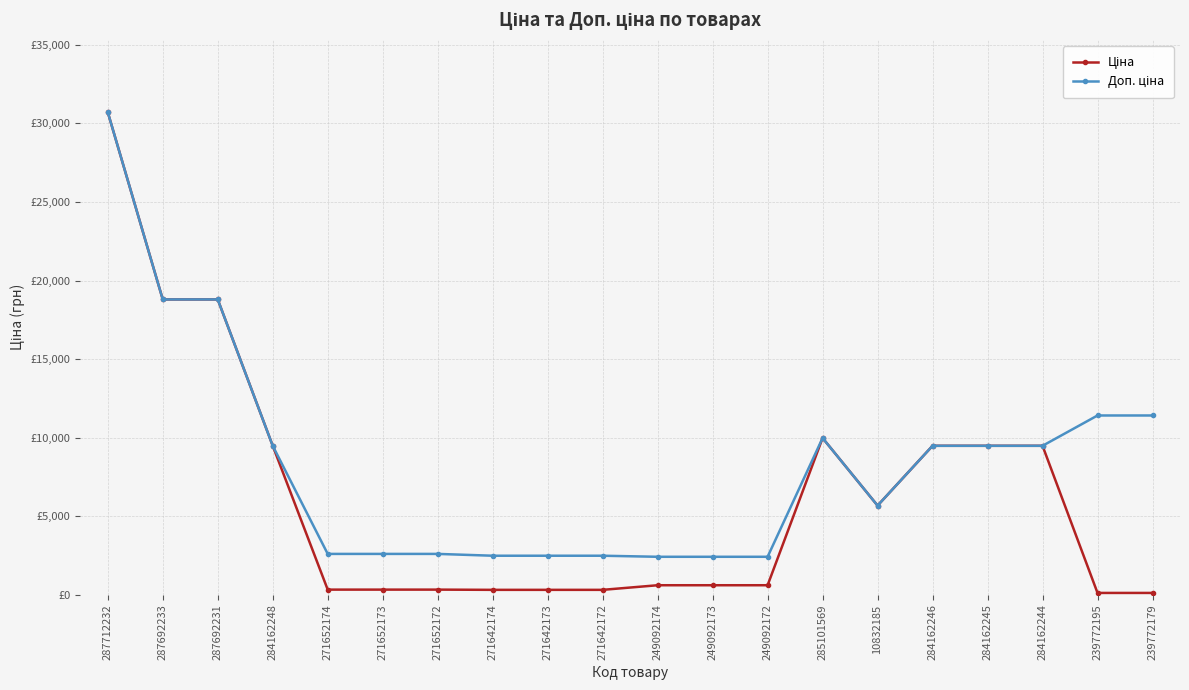

What are all the series names shown in the legend?

Ціна, Доп. ціна